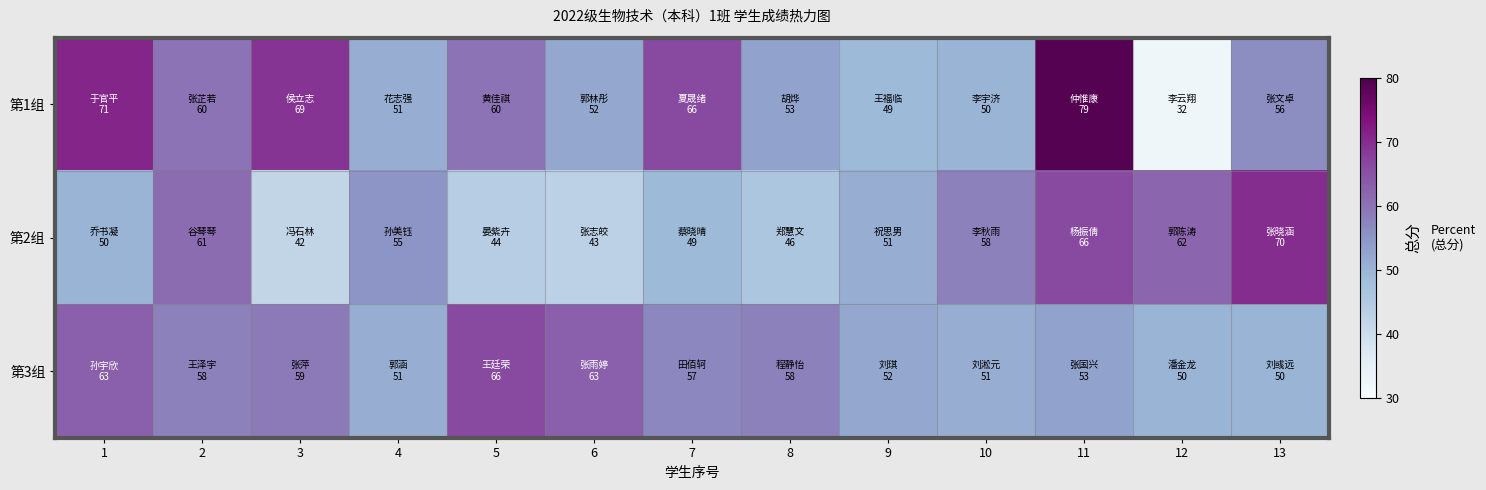

Which series changed the most between 2 and 13?

第2组